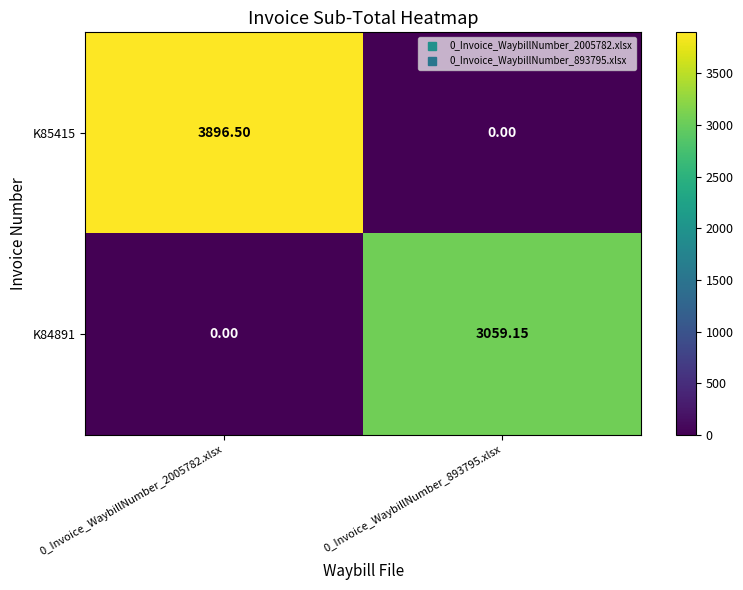

Is the value of K85415 at 0_Invoice_WaybillNumber_893795.xlsx greater than the value of K84891 at 0_Invoice_WaybillNumber_893795.xlsx?

No